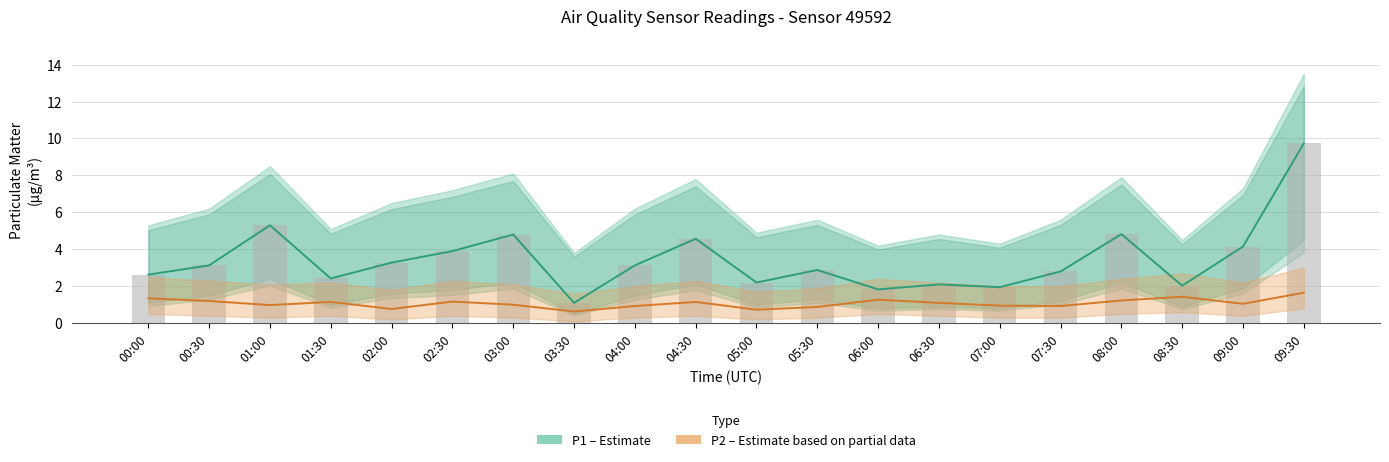

What is the label of the 9th bar from the right?

05:30